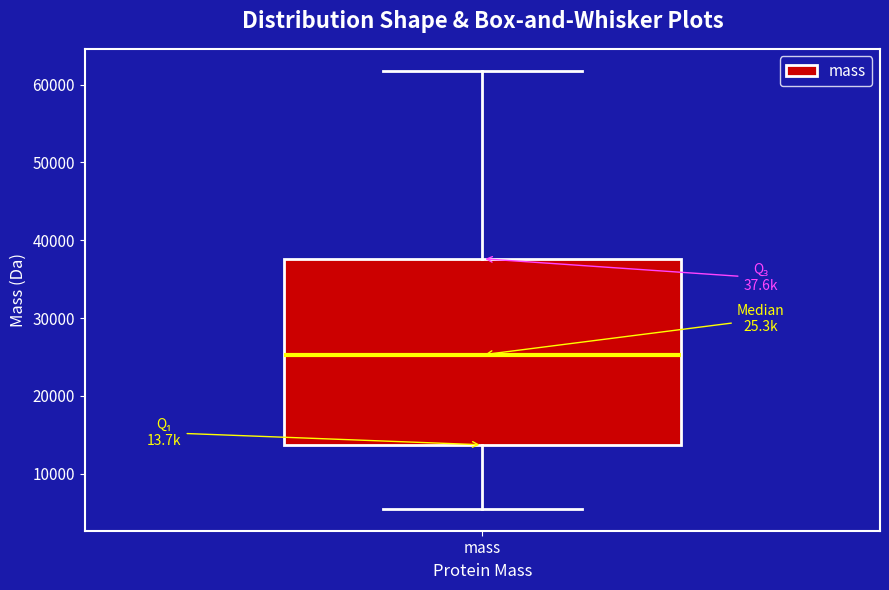

Where is the lower edge of the box for mass on the y-axis? The values are not printed on the chart, so give them approximately, as read against the axis.

14000